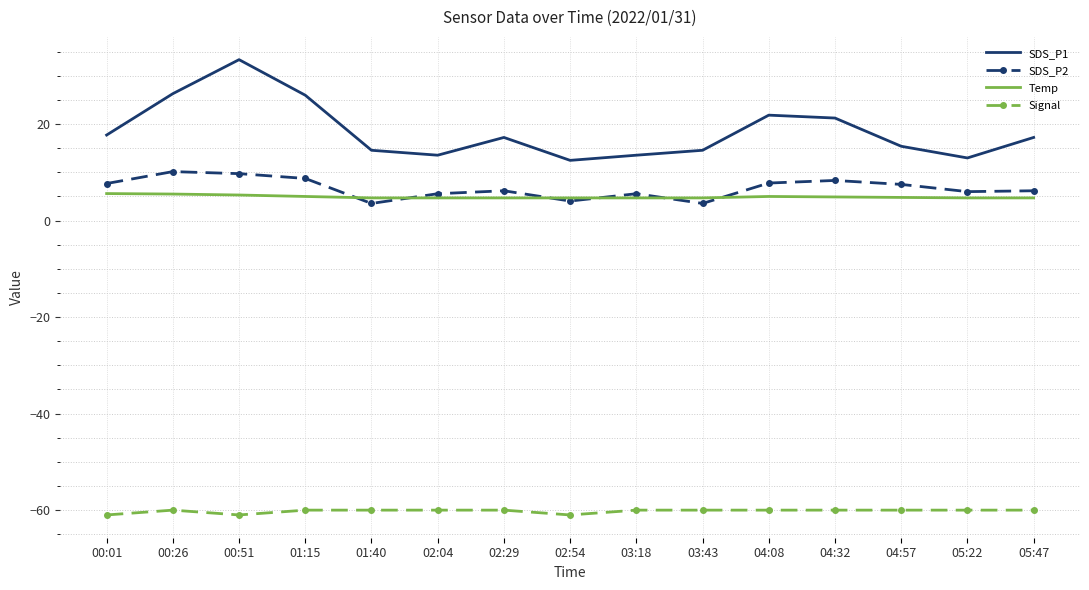

The SDS_P2 series shows 7.7 at 00:01. True or false?

True